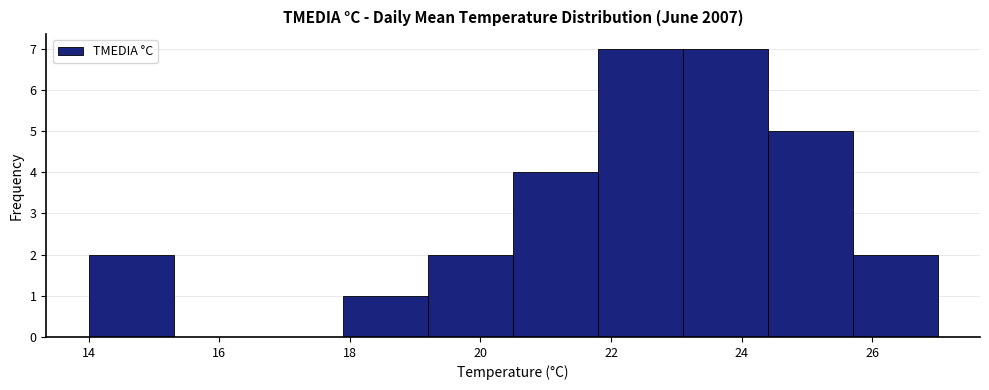

Reading left to right, transcribe this chart: for each bar, give the range it covers on the x-axis and its height. Neither the bar edges nor the heights are printed on the chart, so give them approximately, as read against the axes.

14.0 to 15.3: 2
15.3 to 16.6: 0
16.6 to 17.9: 0
17.9 to 19.2: 1
19.2 to 20.5: 2
20.5 to 21.8: 4
21.8 to 23.1: 7
23.1 to 24.4: 7
24.4 to 25.7: 5
25.7 to 27.0: 2